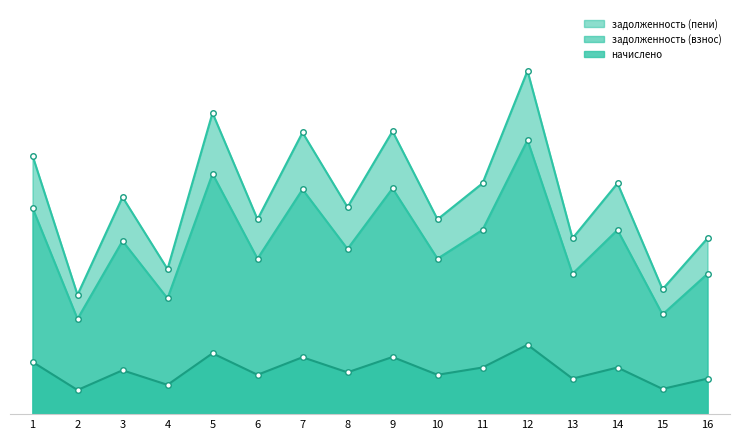

List the labels in order of задолженность (пени) value, smallest first.

2, 15, 4, 13, 16, 6, 10, 8, 3, 11, 14, 1, 7, 9, 5, 12